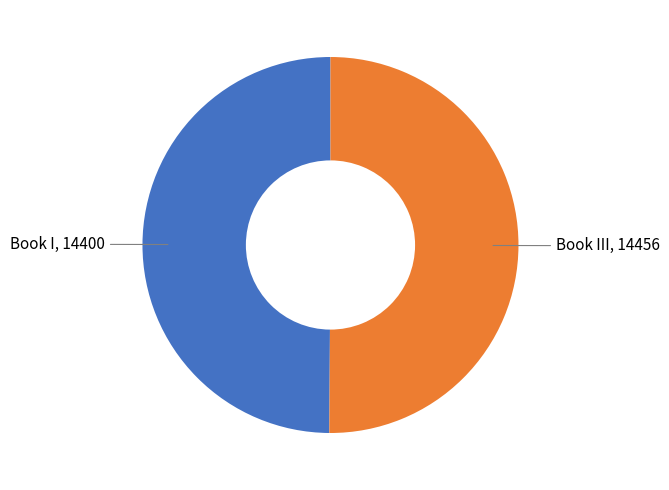

What is the smallest slice in the pie chart?

Book I